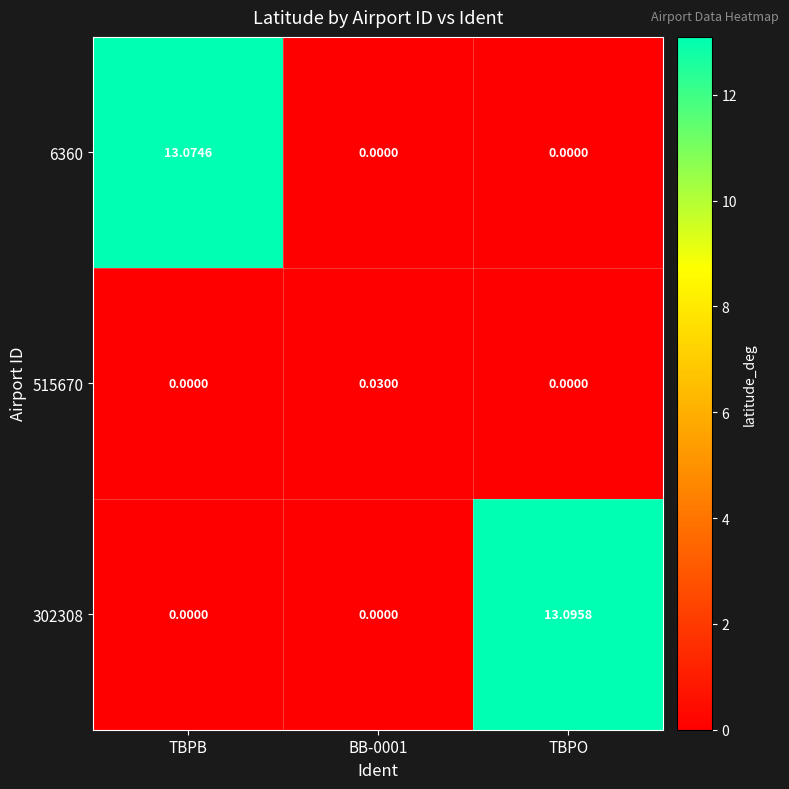

Which label corresponds to the largest value in the chart?

TBPO